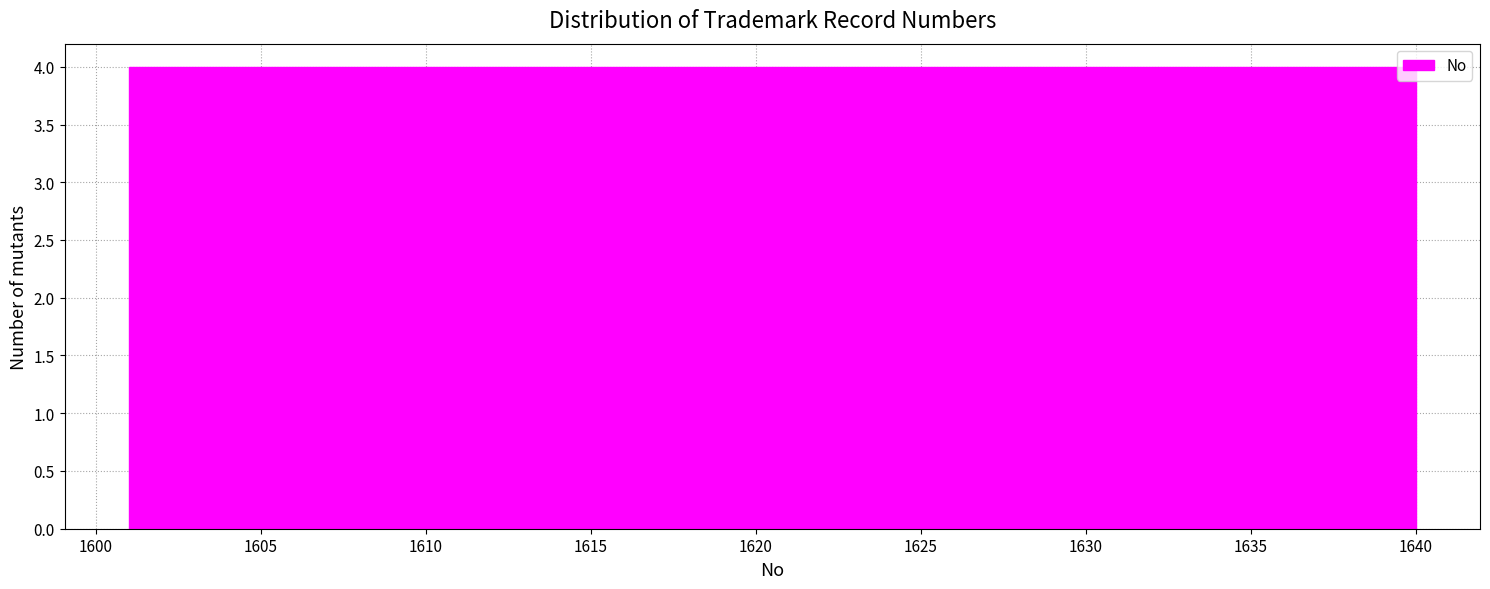

Reading left to right, transcribe this chart: for each bar, give the range it covers on the x-axis and its height. Neither the bar edges nor the heights are printed on the chart, so give them approximately, as read against the axes.

1601.0 to 1604.9: 4
1604.9 to 1608.8: 4
1608.8 to 1612.7: 4
1612.7 to 1616.6: 4
1616.6 to 1620.5: 4
1620.5 to 1624.4: 4
1624.4 to 1628.3: 4
1628.3 to 1632.2: 4
1632.2 to 1636.1: 4
1636.1 to 1640.0: 4